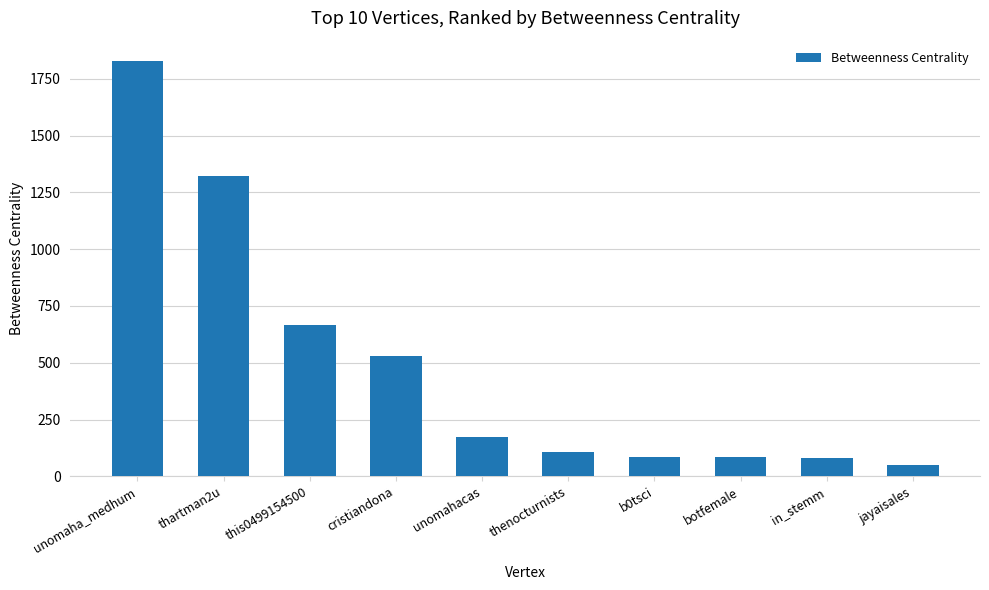

True or false: the data shows 1110.3 at this0499154500.

False